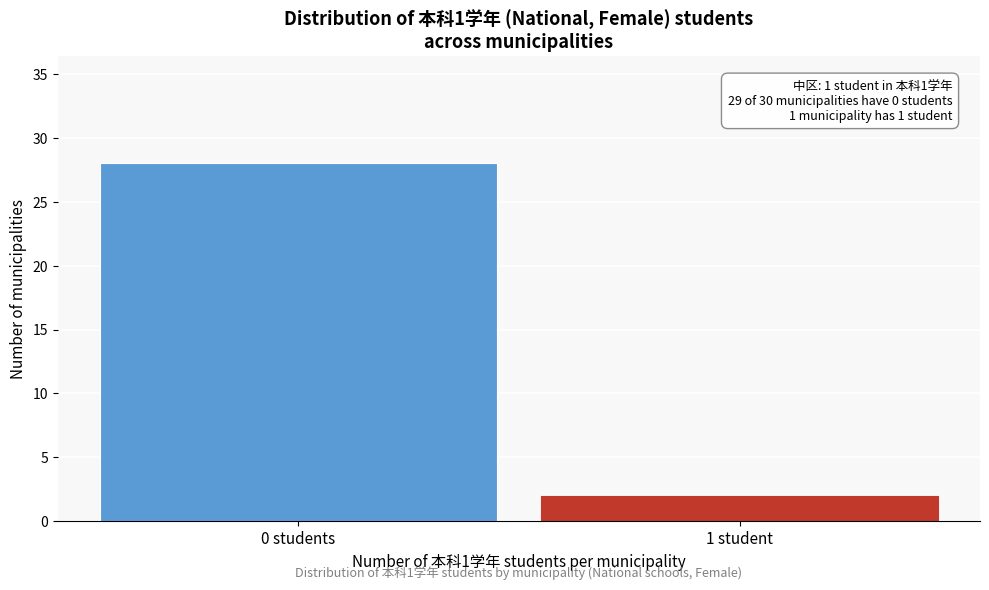

Reading left to right, what are all the values shown in this chart?

28	2